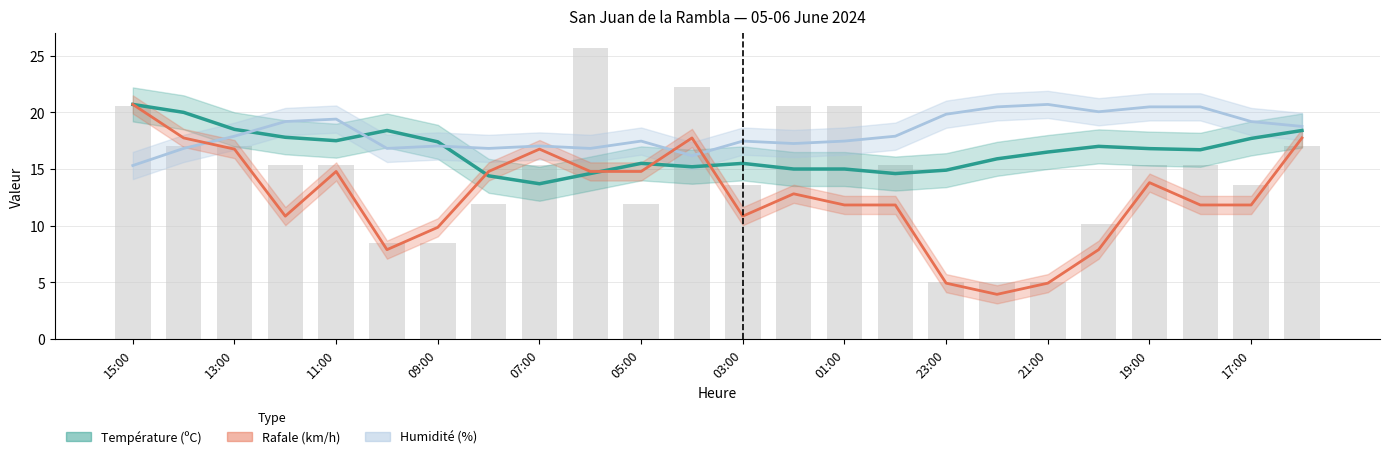

Does the chart contain any negative values?

No